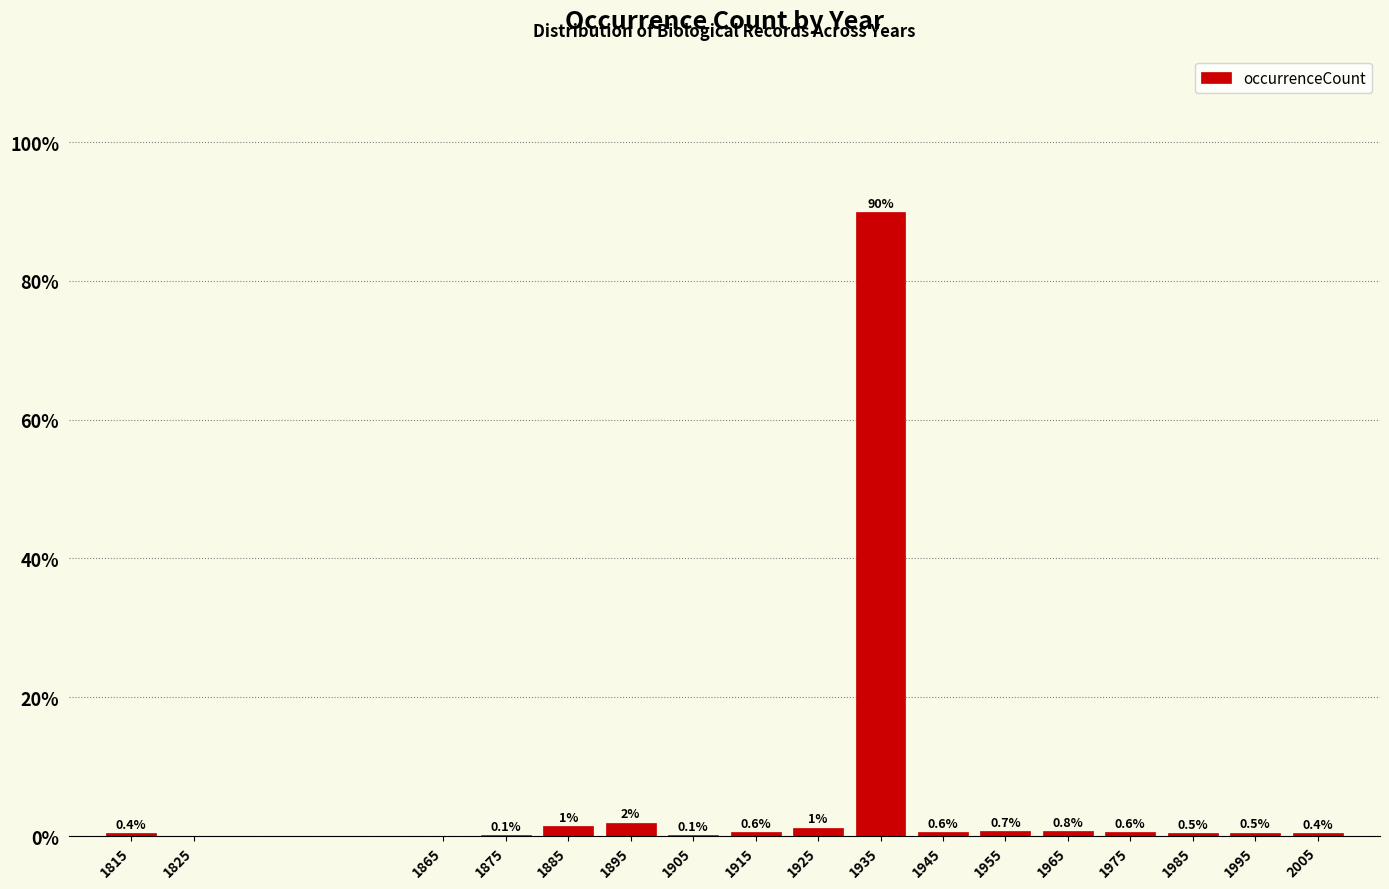

Which category has the highest value across all series?

1935